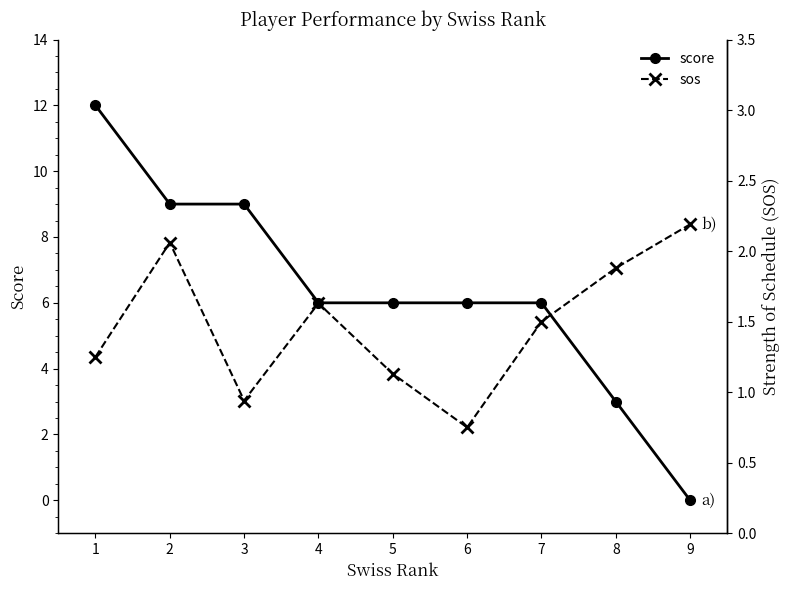

After their last crossing, which series has the higher values: score or sos?

sos